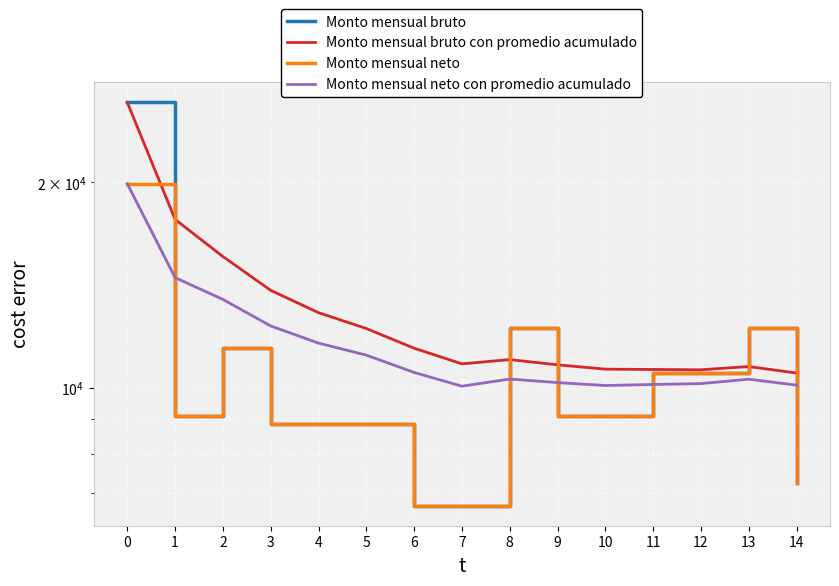

Rank the series by their maximum value, from highest to lowest.

Monto mensual bruto, Monto mensual bruto con promedio acumulado, Monto mensual neto, Monto mensual neto con promedio acumulado